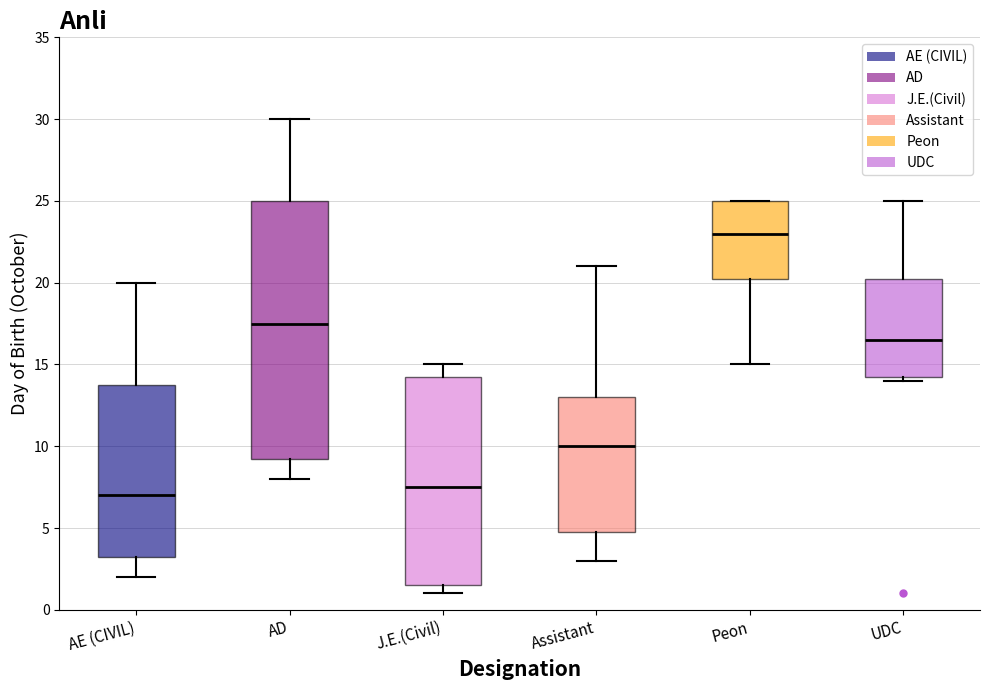

Which box's median line is the lowest?

AE (CIVIL)